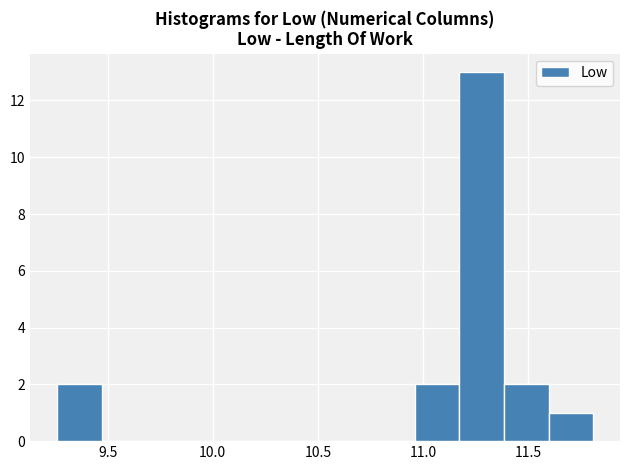

Reading left to right, transcribe this chart: for each bar, give the range it covers on the x-axis and its height. Neither the bar edges nor the heights are printed on the chart, so give them approximately, as read against the axes.

9.25 to 9.45: 2
9.45 to 9.70: 0
9.70 to 9.90: 0
9.90 to 10.10: 0
10.10 to 10.30: 0
10.30 to 10.55: 0
10.55 to 10.75: 0
10.75 to 10.95: 0
10.95 to 11.15: 2
11.15 to 11.40: 13
11.40 to 11.60: 2
11.60 to 11.80: 1